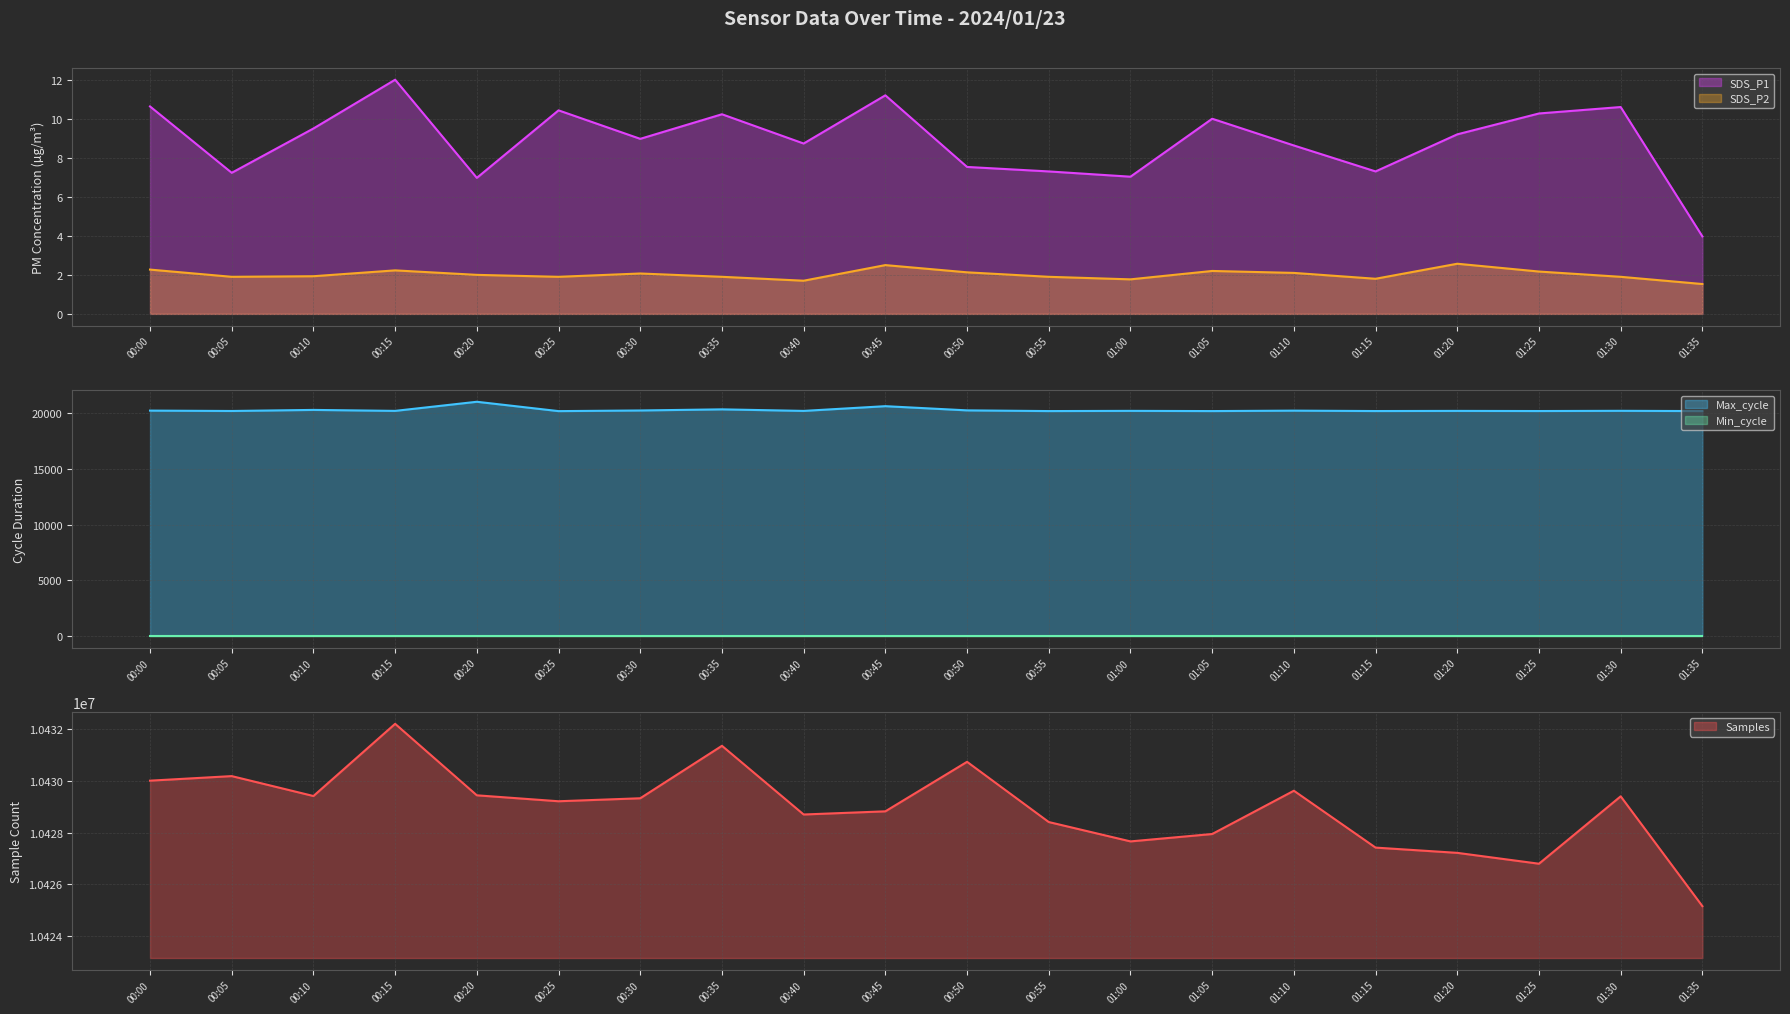

True or false: SDS_P2 has a value of 1.8 at 01:00.

True